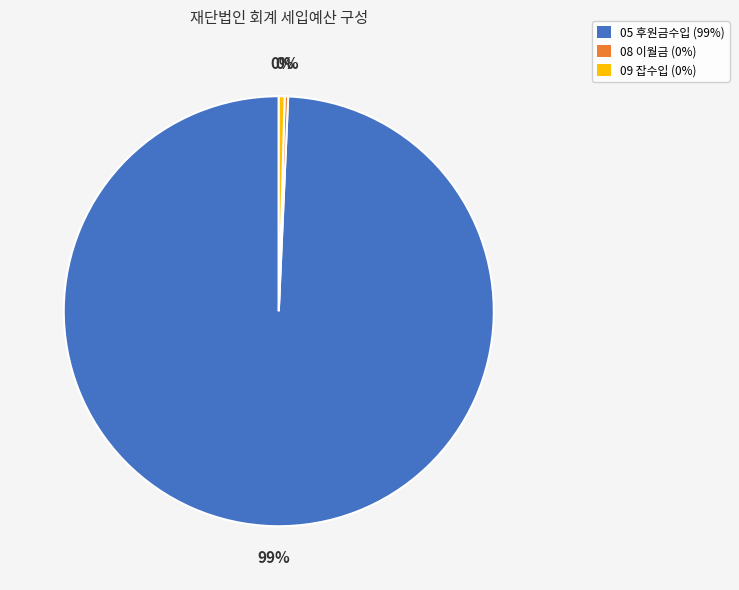

Is it true that 05 후원금수입 (99%) is 99% of the pie?

True